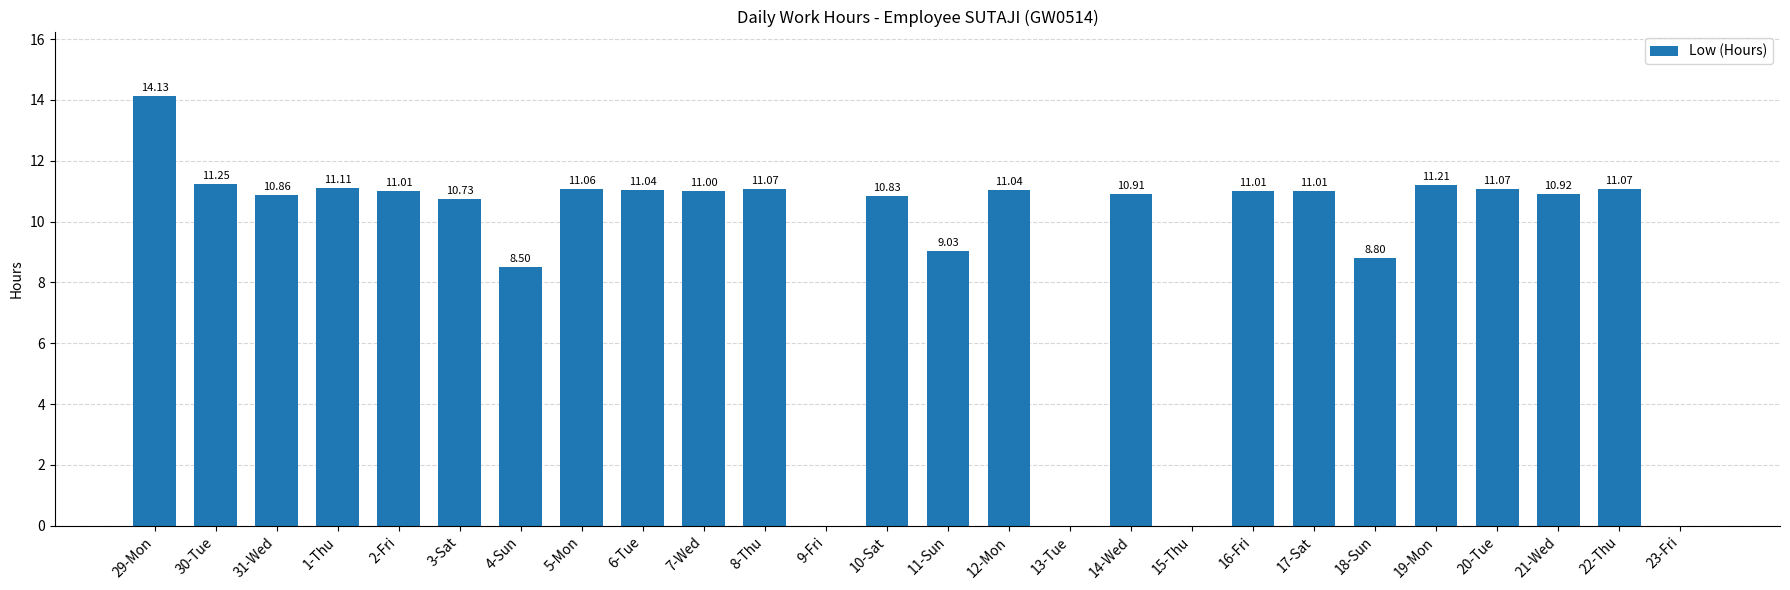

What is the sum of the values at 11-Sun and 6-Tue?

20.1